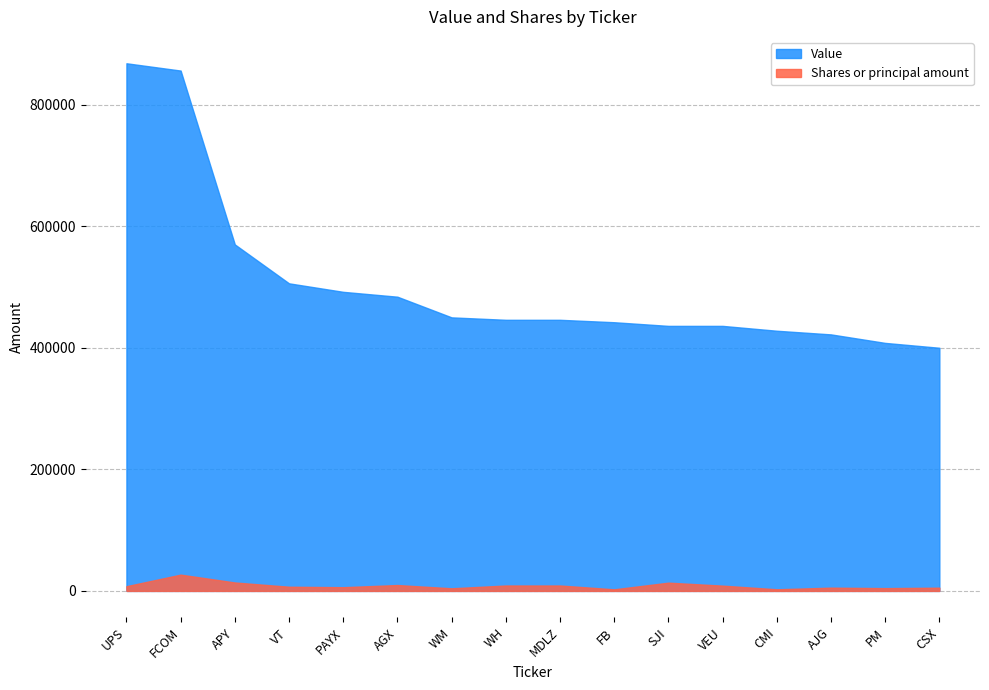

What is the spread (max minus min) of values at MDLZ?

437078